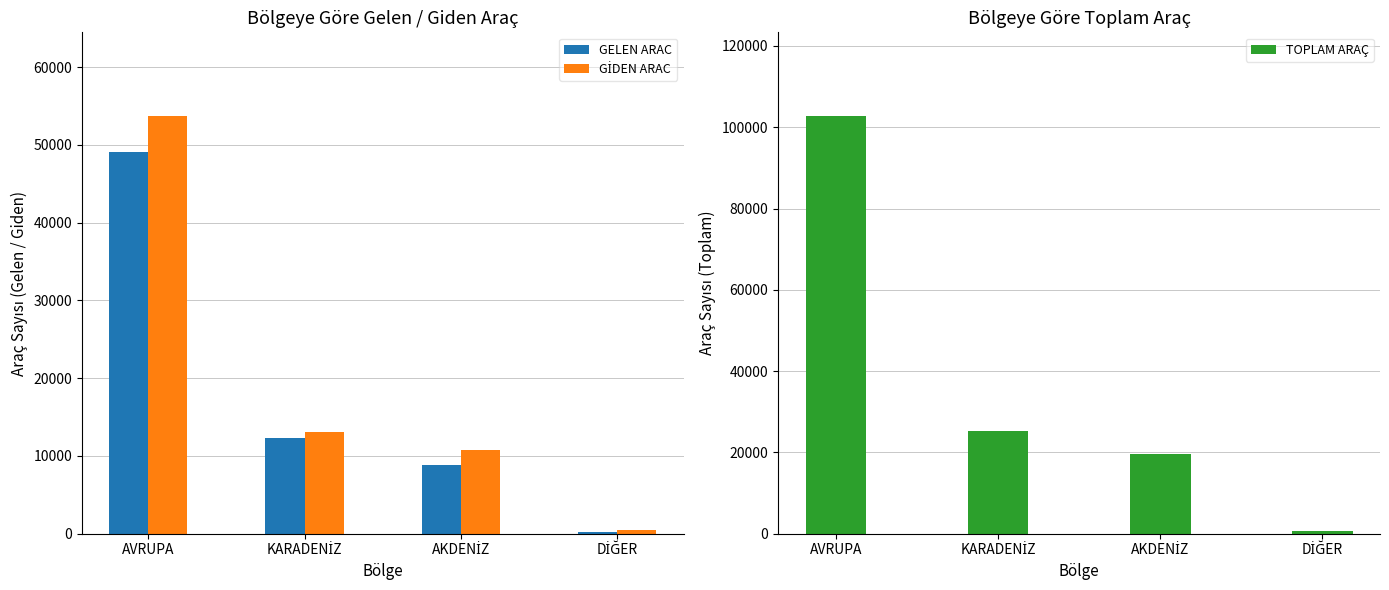

What is the total value across all series at AVRUPA?

205564